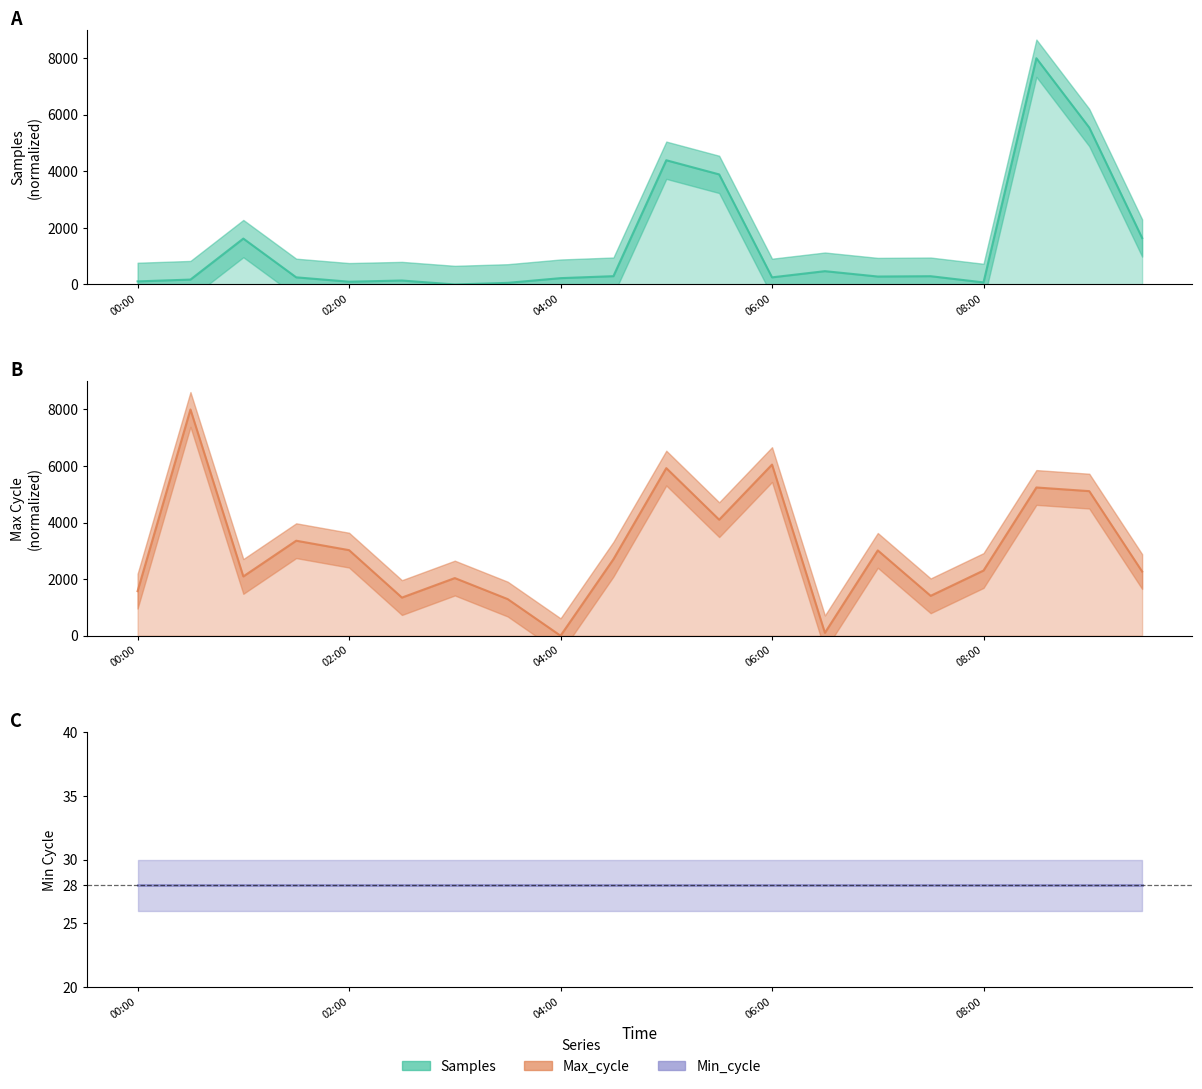

What is the sum of all Max_cycle values?

60978.9